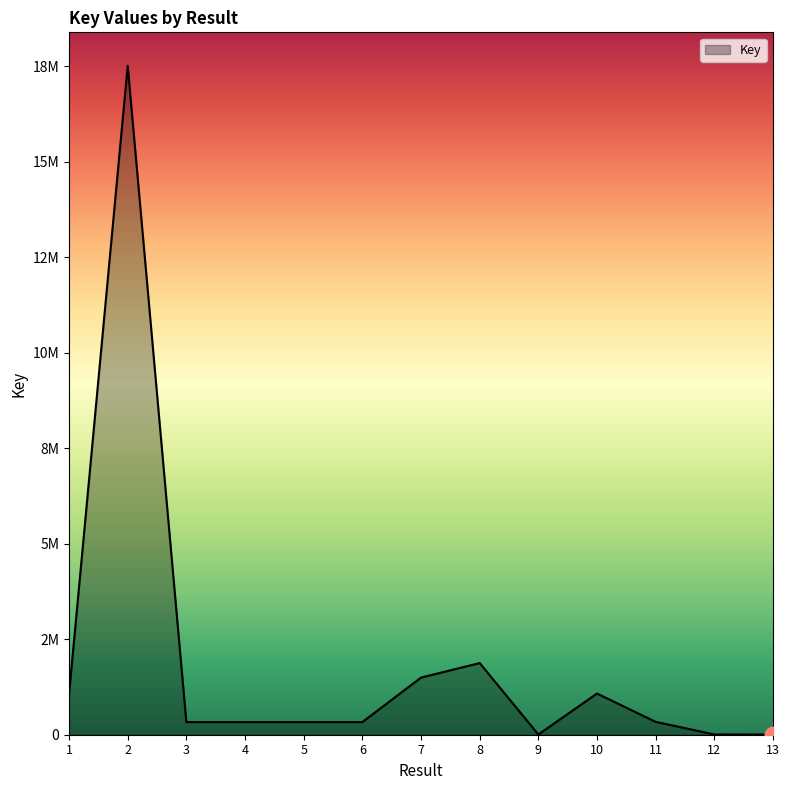

Does the chart display data point markers on the line(s)?

No